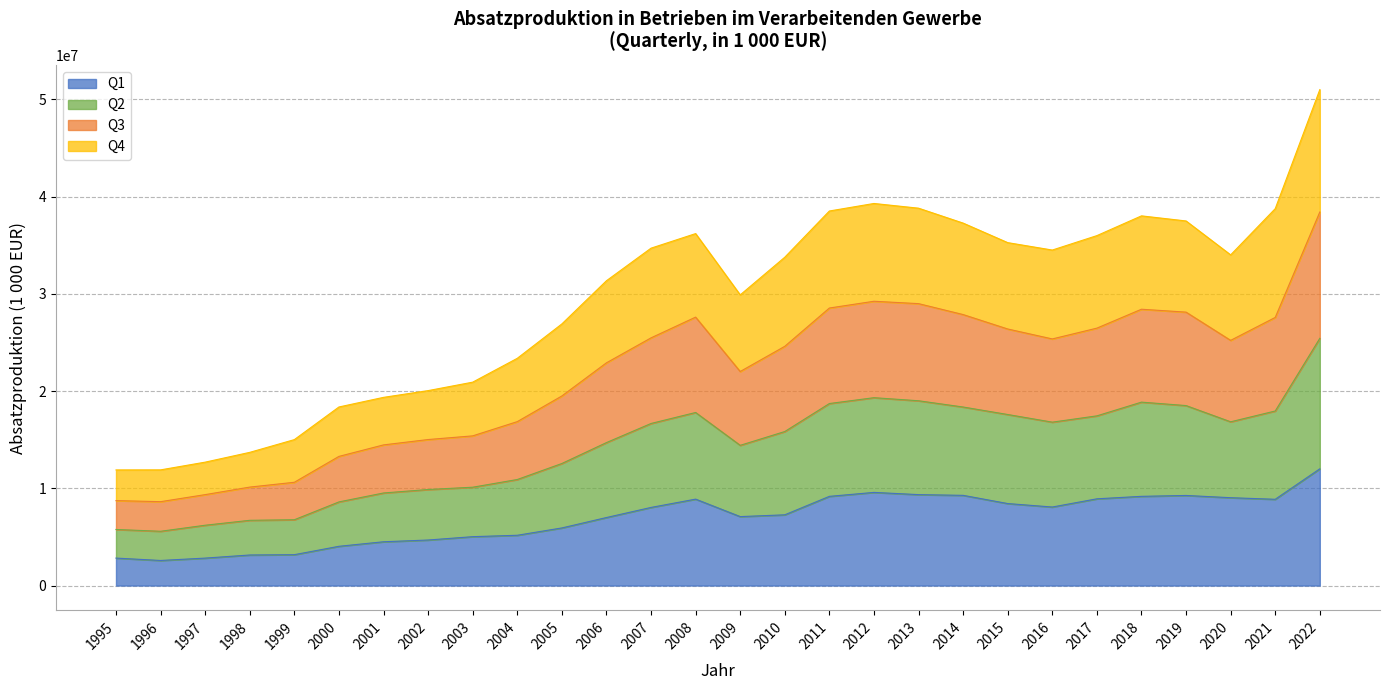

What is the total value across all series at 2004?

23374760